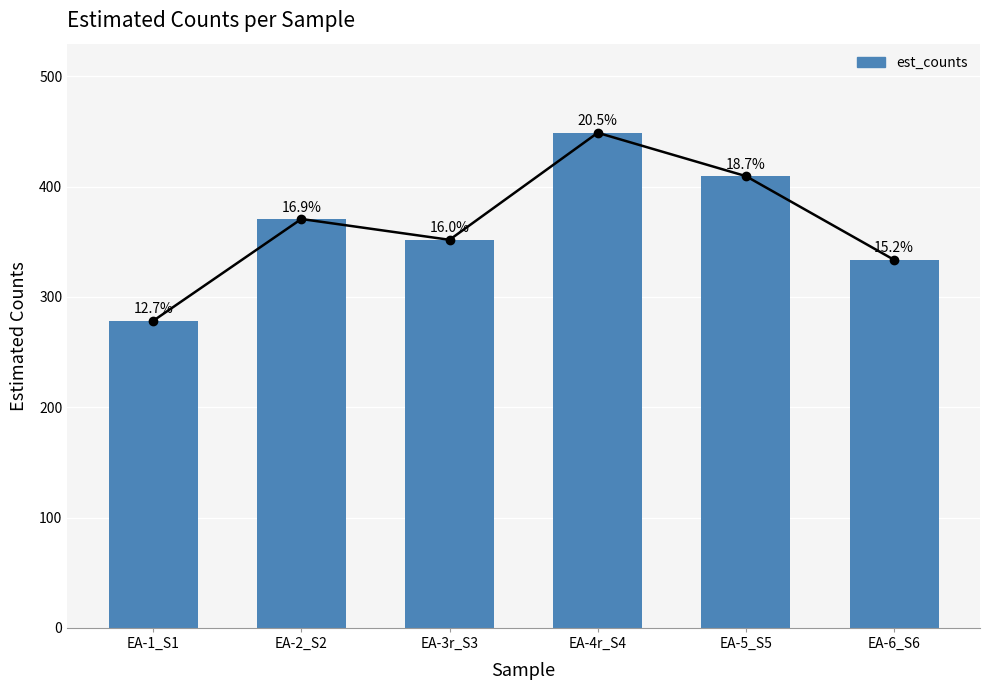

List the labels in order of value, smallest first.

EA-1_S1, EA-6_S6, EA-3r_S3, EA-2_S2, EA-5_S5, EA-4r_S4